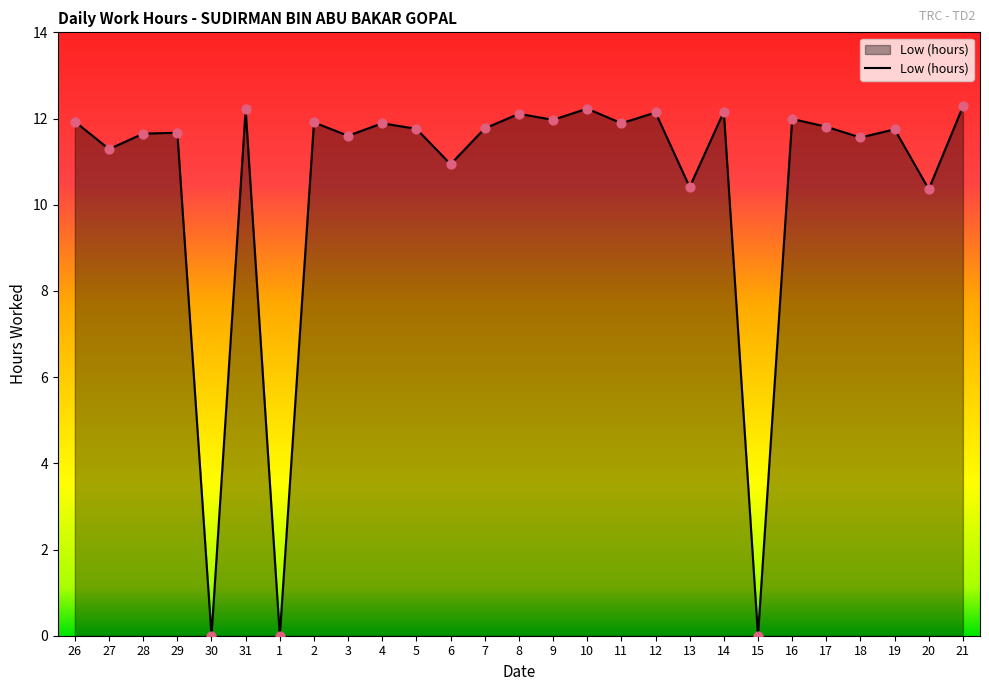

Which has a higher value, 3 or 10?

10